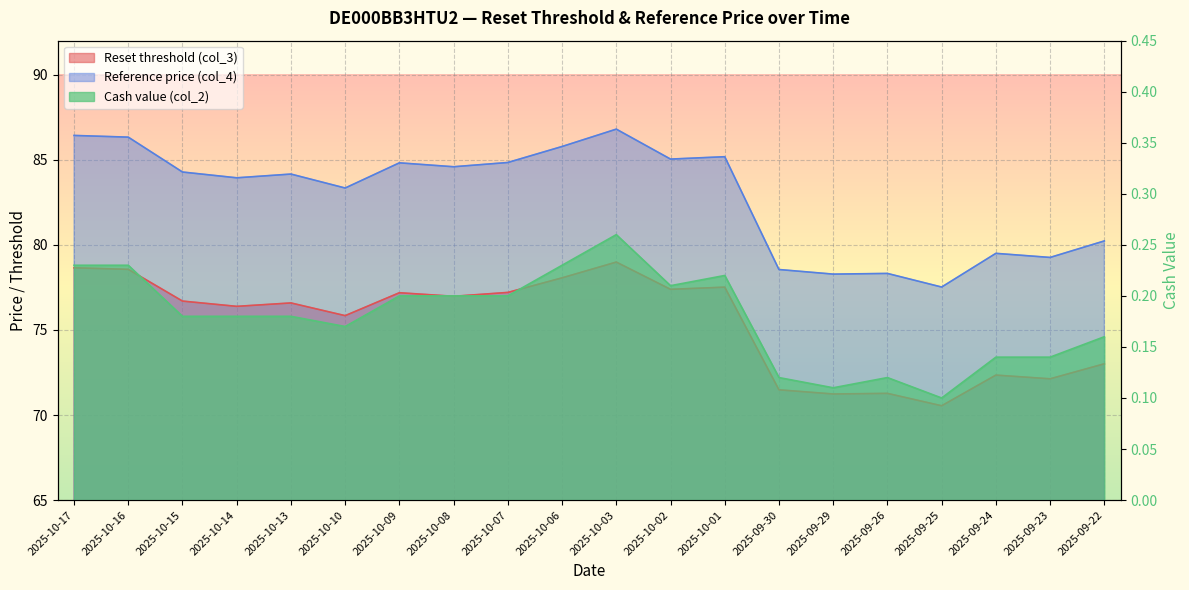

True or false: Reset threshold (col_3) and Reference price (col_4) cross at least once.

False